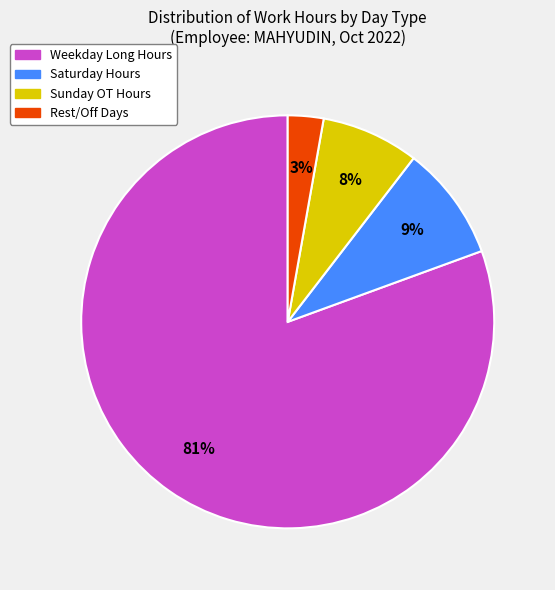

To the nearest percent, what is the average slice percentage?

25%